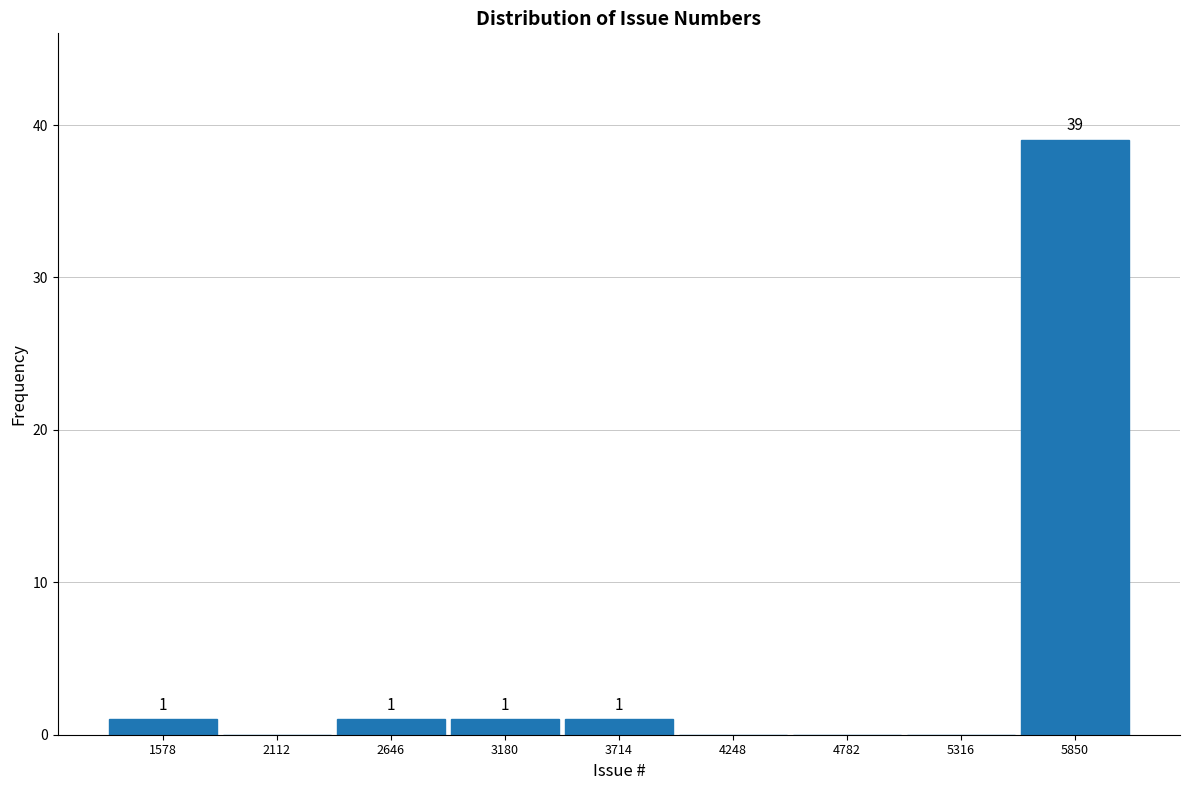

Over which range of the x-axis is the bar tallest?

5600 to 6100